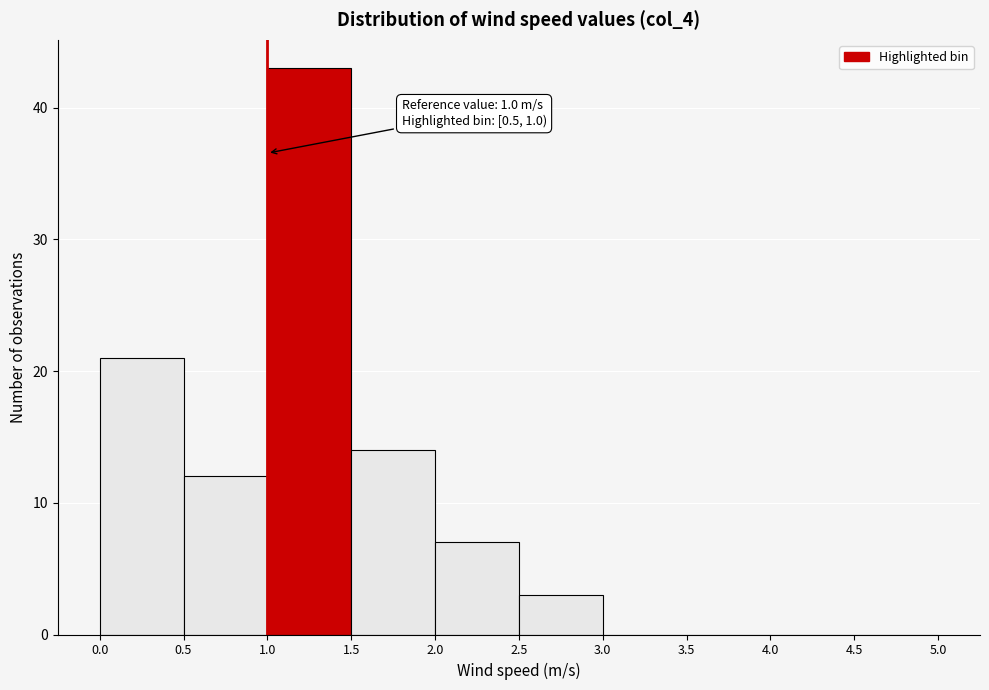

Which range on the x-axis has the tallest bar?

1.0 to 1.5